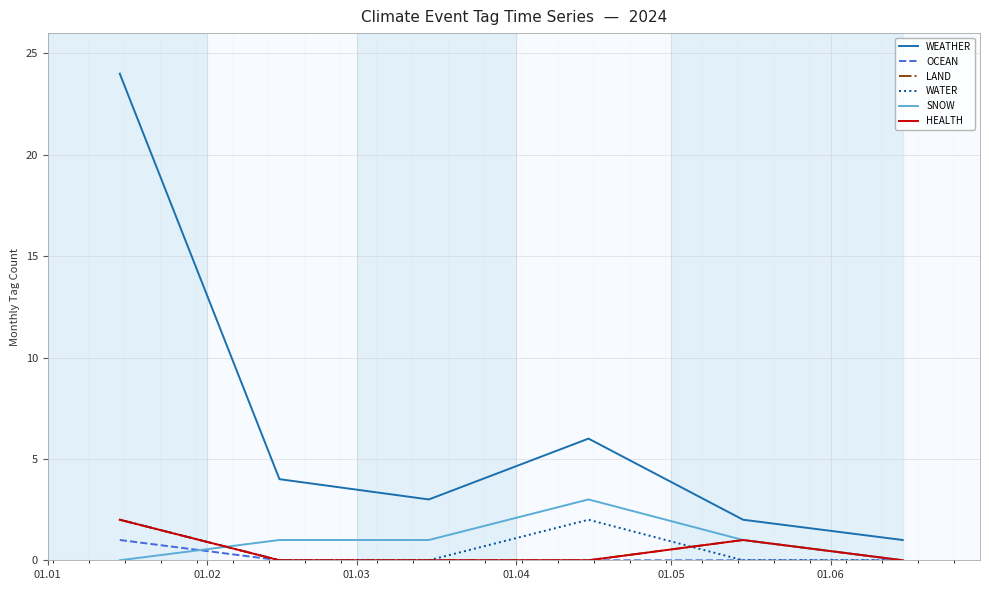

Does the chart have visible grid lines?

Yes